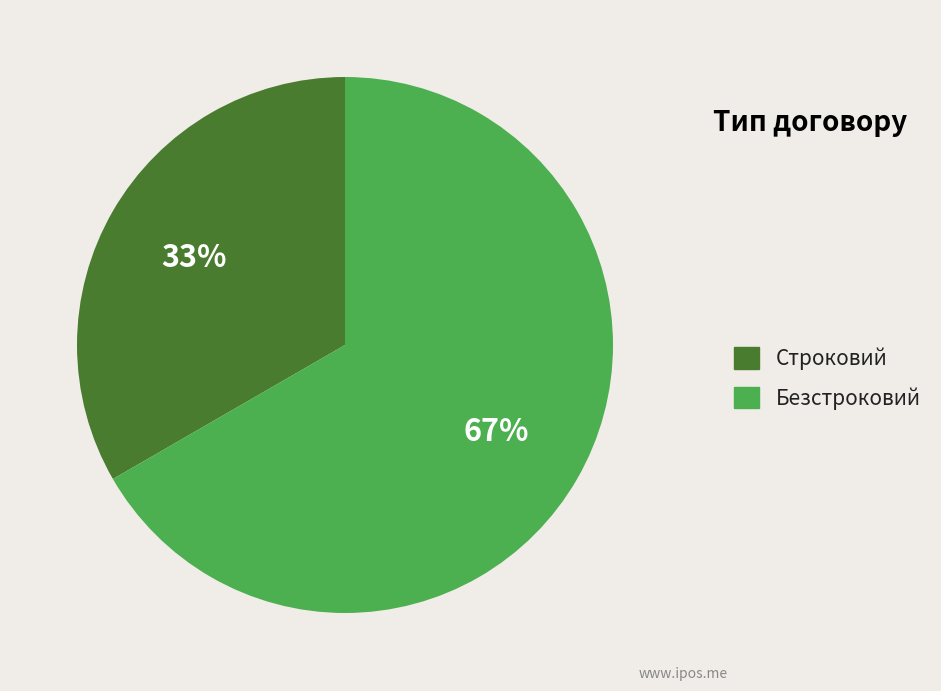

To the nearest percent, what percentage of the pie is Строковий?

33%